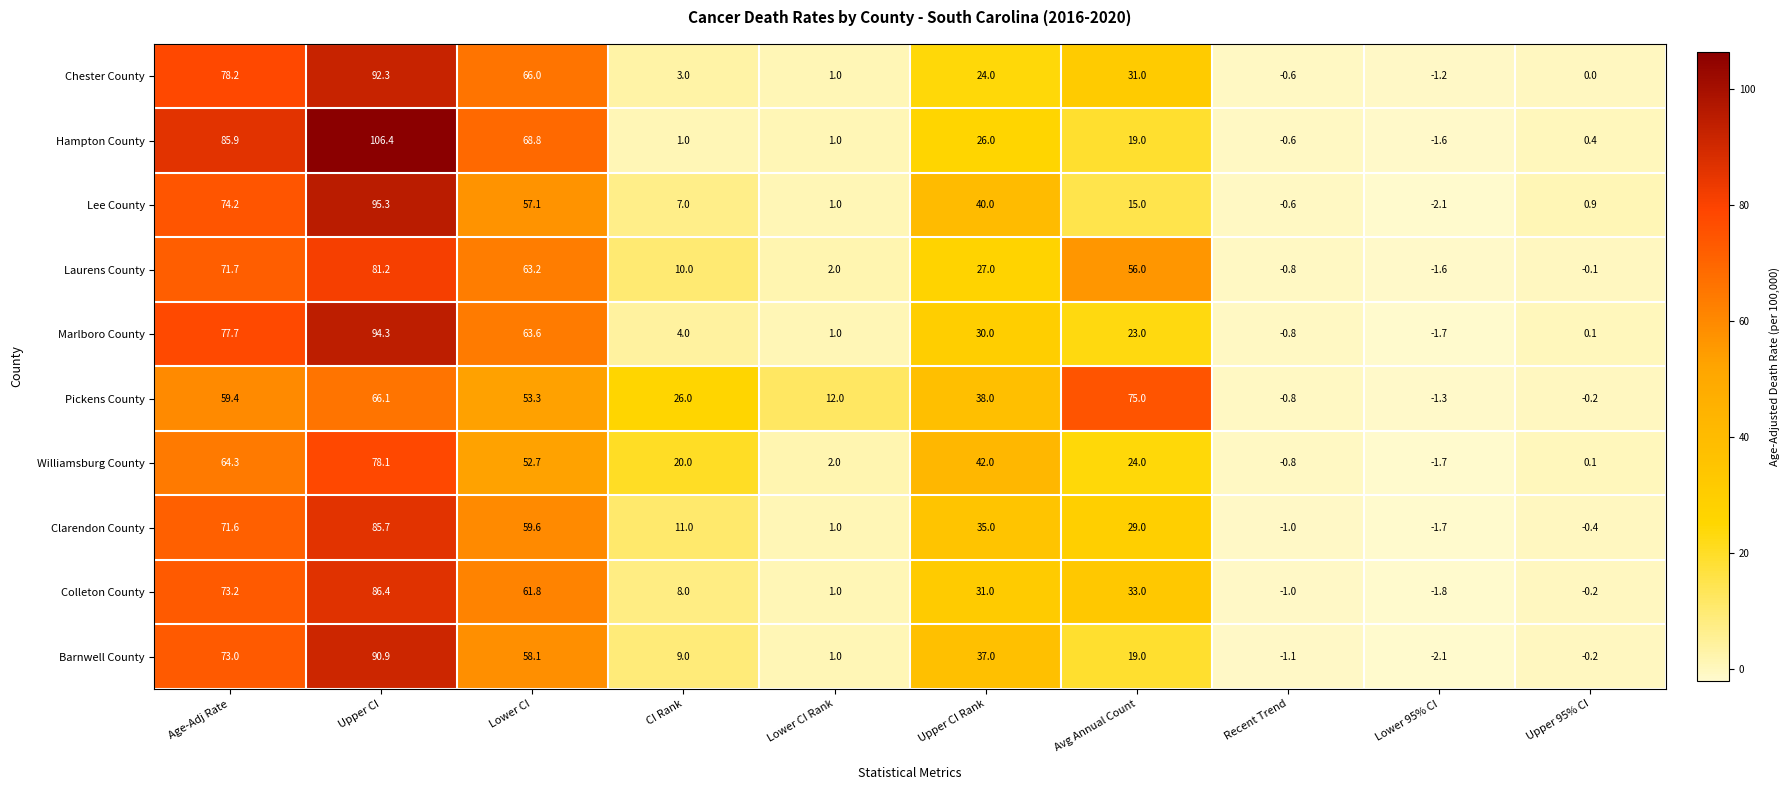

What is the maximum value shown in the chart?

106.4